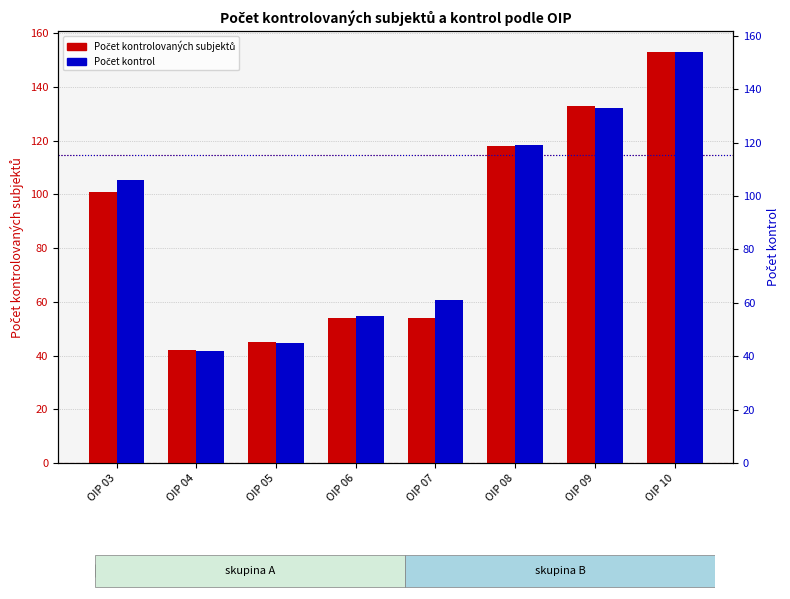

List the series in order of their peak value, highest first.

Počet kontrol, Počet kontrolovaných subjektů